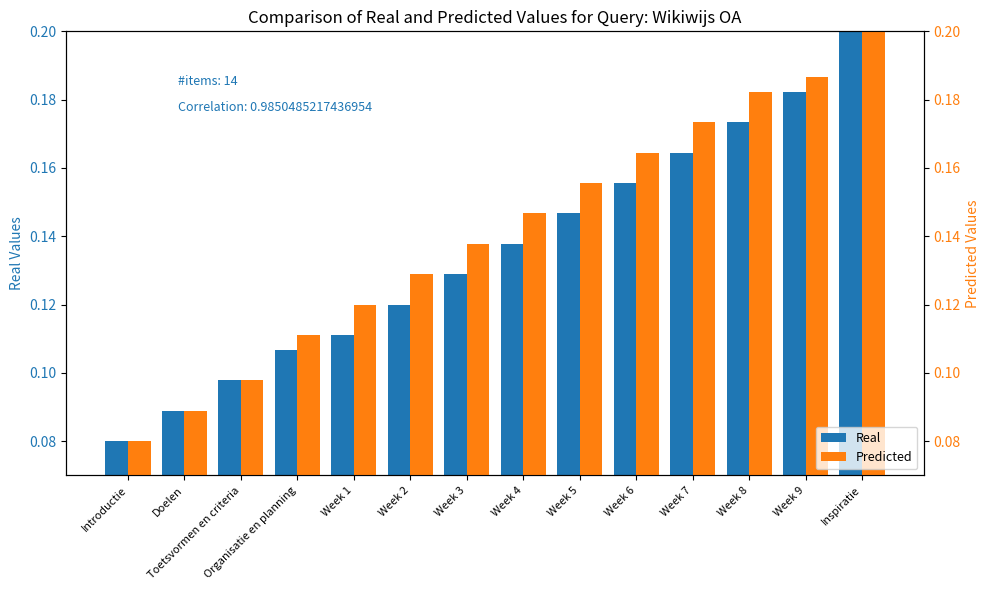

Count the number of data series in this chart.

2